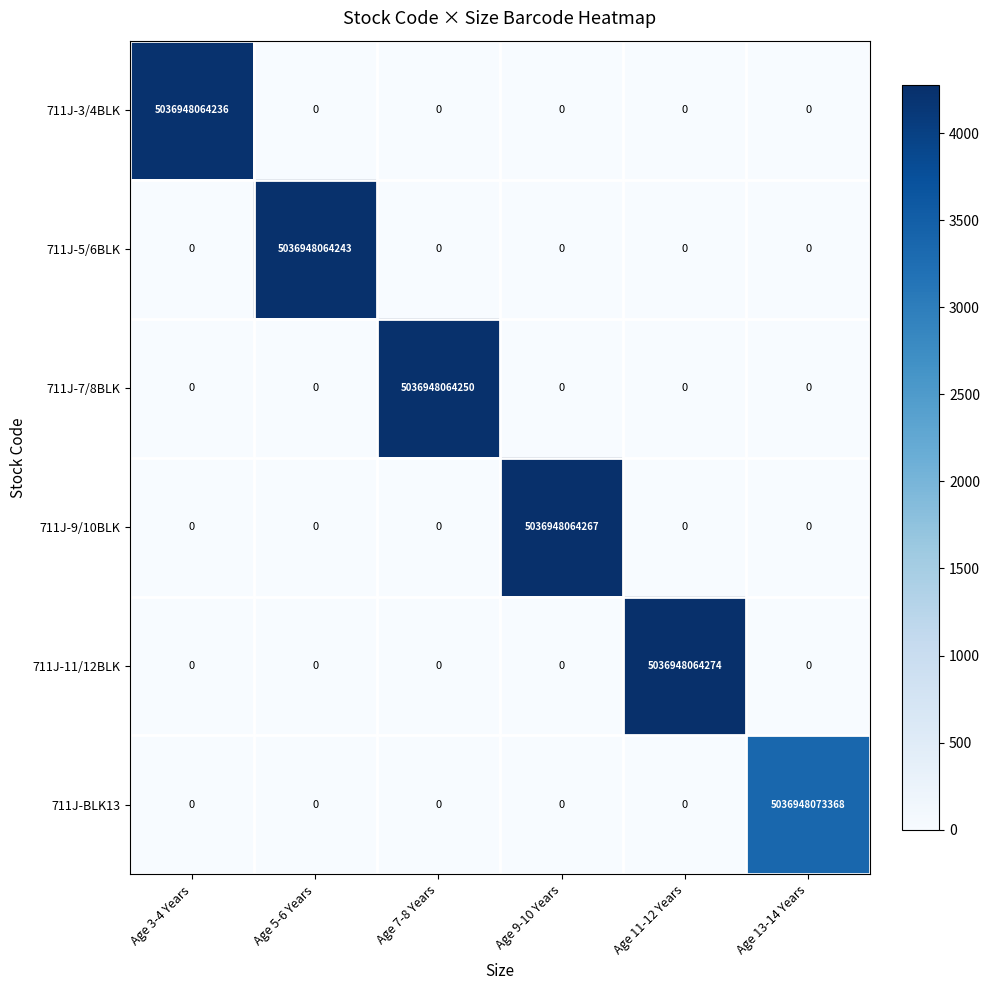

Which series has the largest range (max minus min)?

711J-BLK13